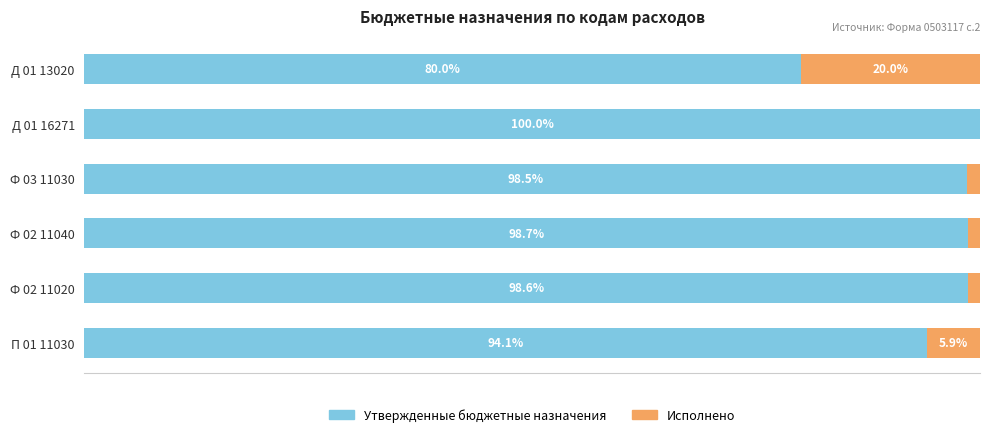

At which label is Утвержденные бюджетные назначения closest to 90?

П 01 11030